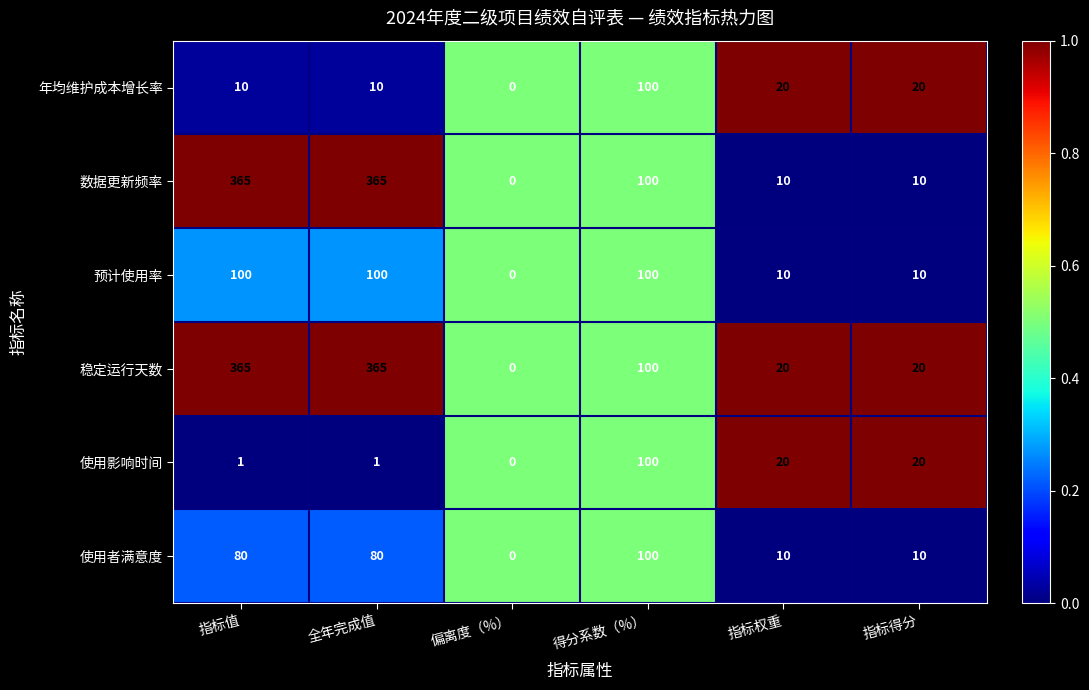

At which label does 年均维护成本增长率 reach its peak?

得分系数（%）